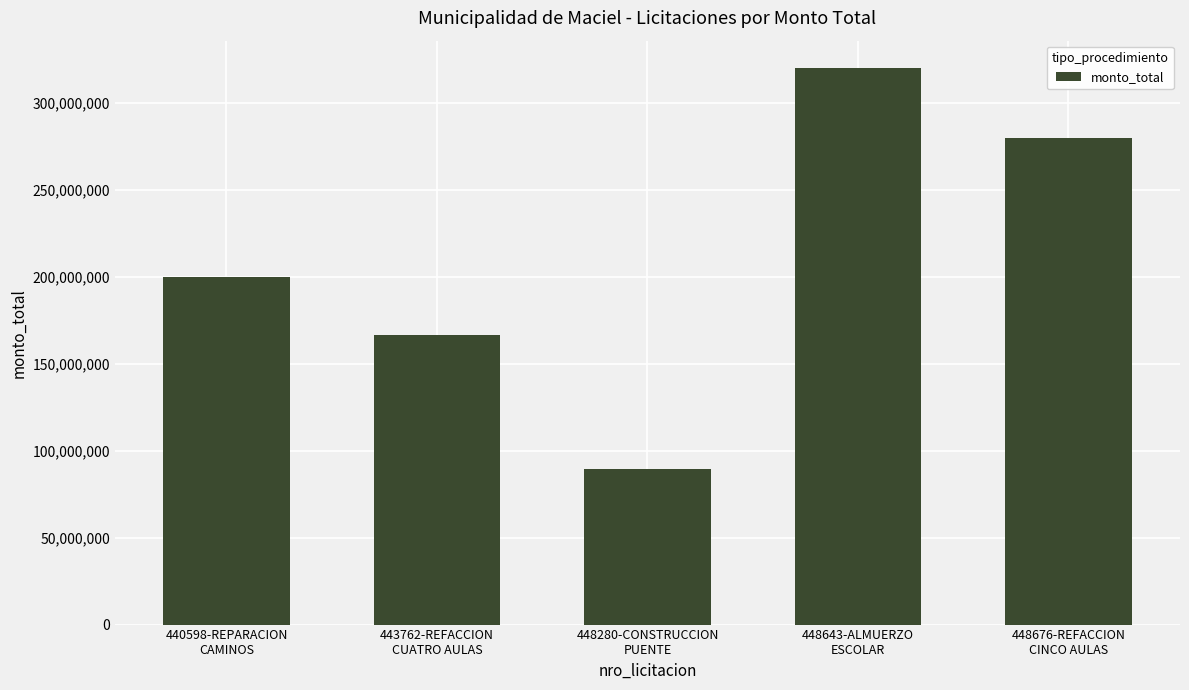

What is the value of the 4th bar from the left?

320000000